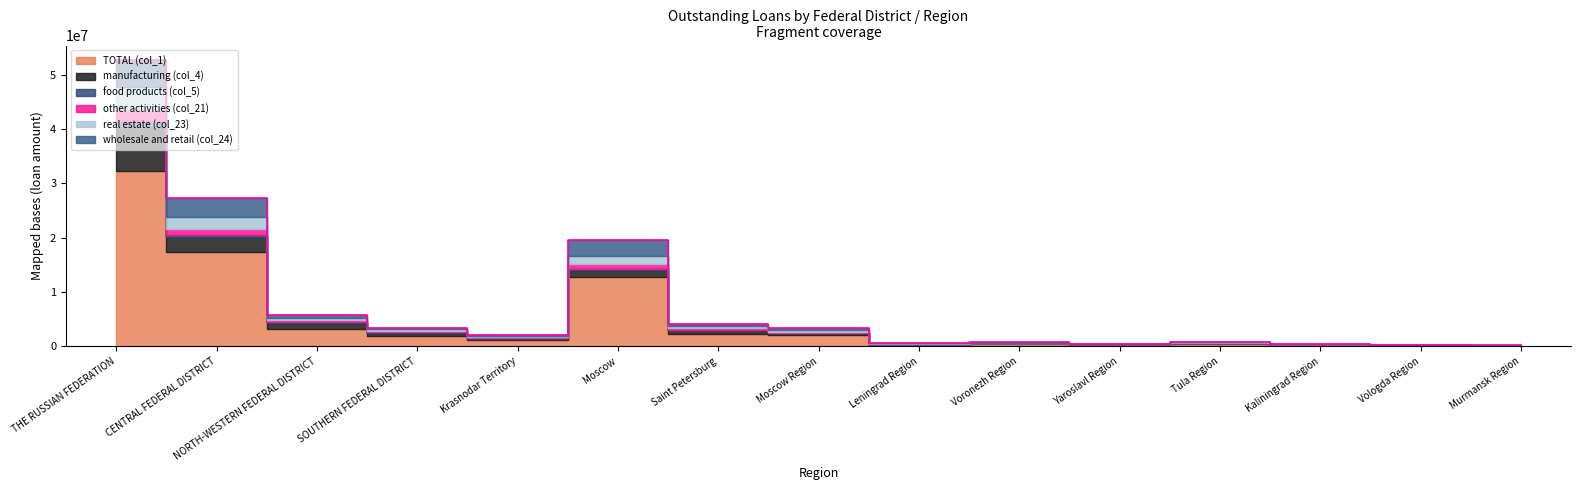

Does the chart display data point markers on the line(s)?

No